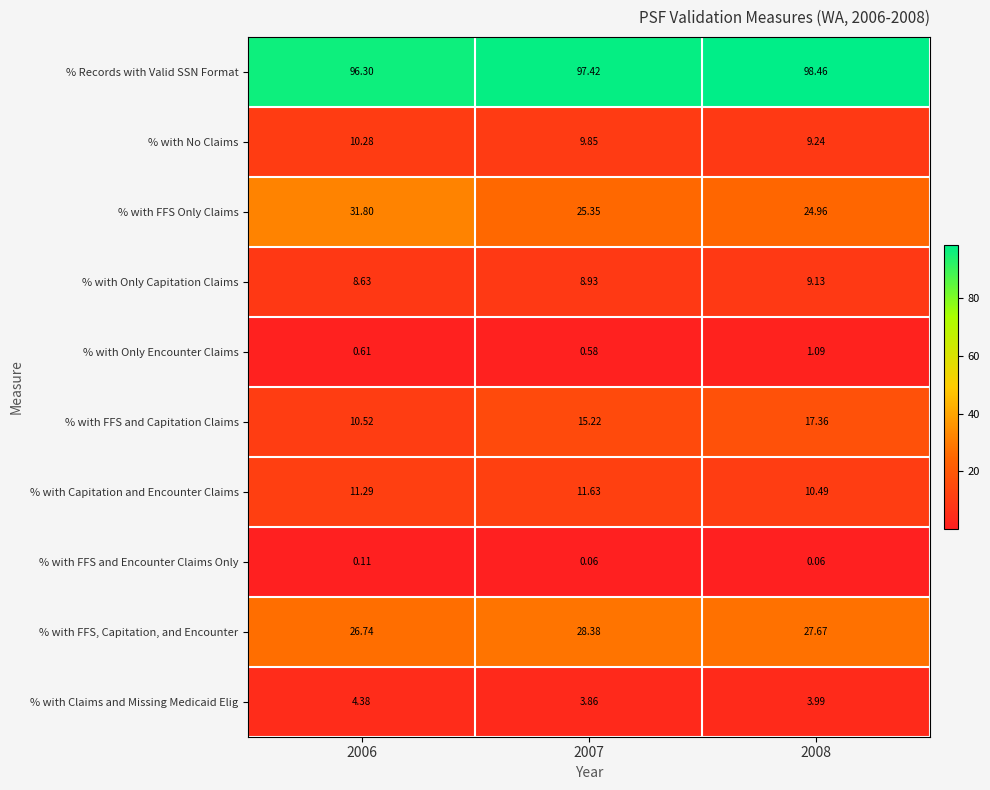

Which series has the largest total across all categories?

% Records with Valid SSN Format